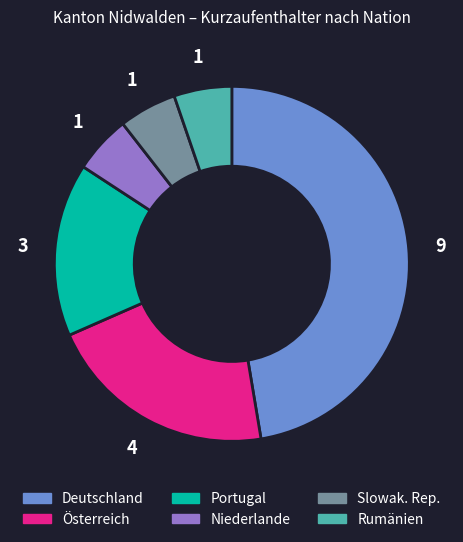

The Niederlande slice represents 5% of the pie. True or false?

True